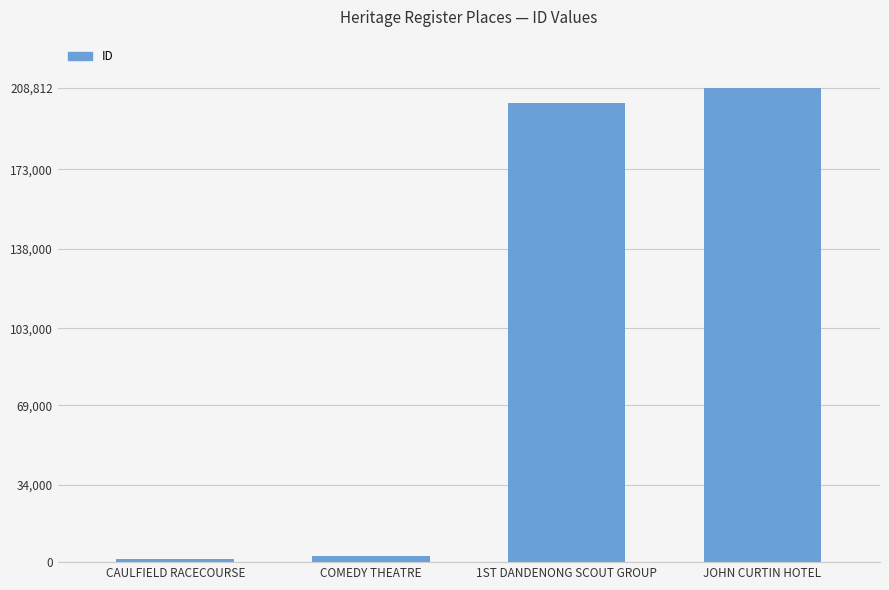

Reading right to left, what are all the values shown in this chart?

208812	201973	2665	1588